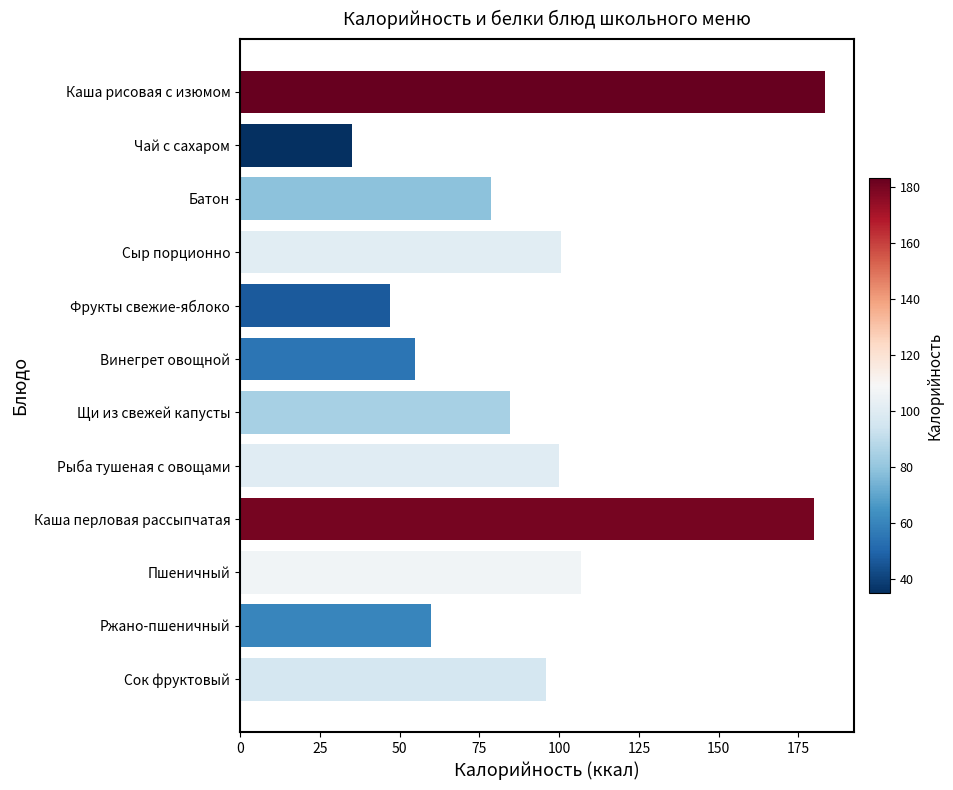

How many data points does each series have?

12